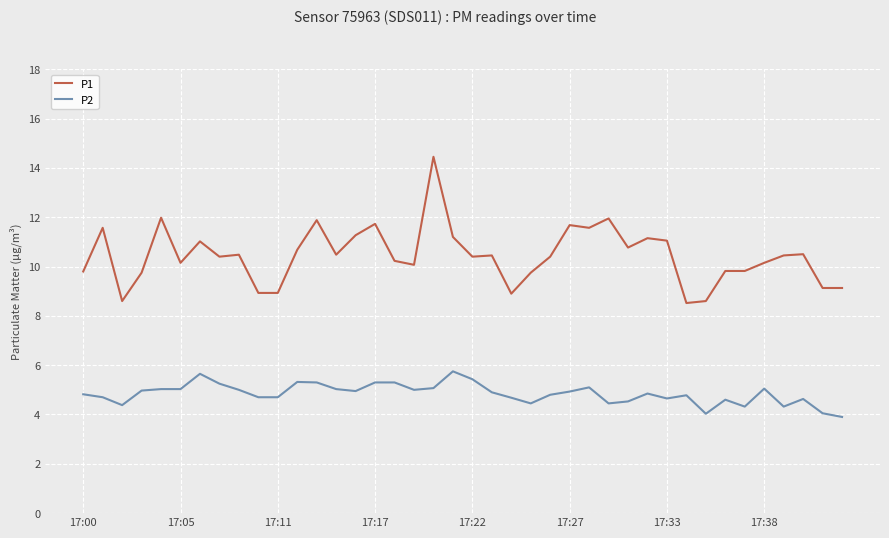

What is the value of the P1 point at the 1st from the left?

9.8